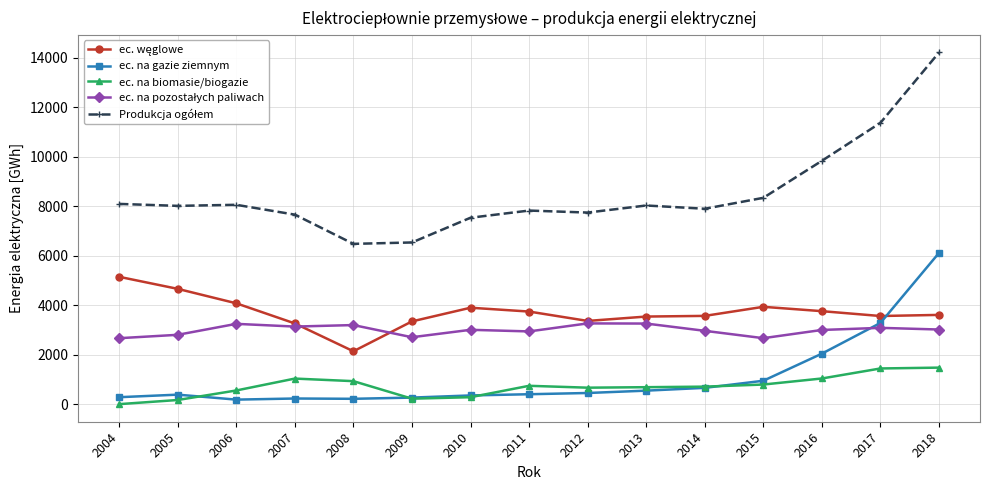

What is the total value across all series at 2006?

16122